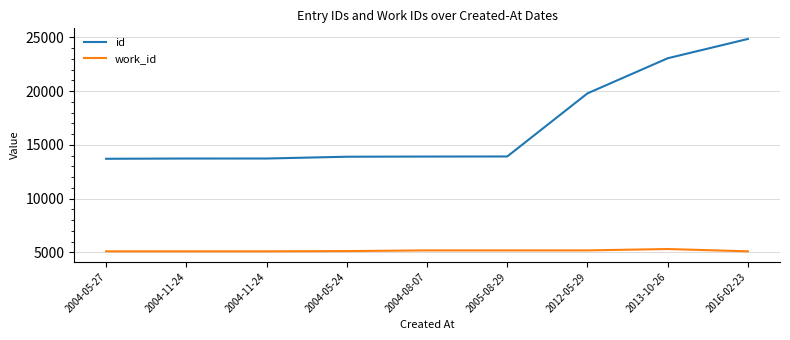

The id series shows 23811 at 2005-08-29. True or false?

False